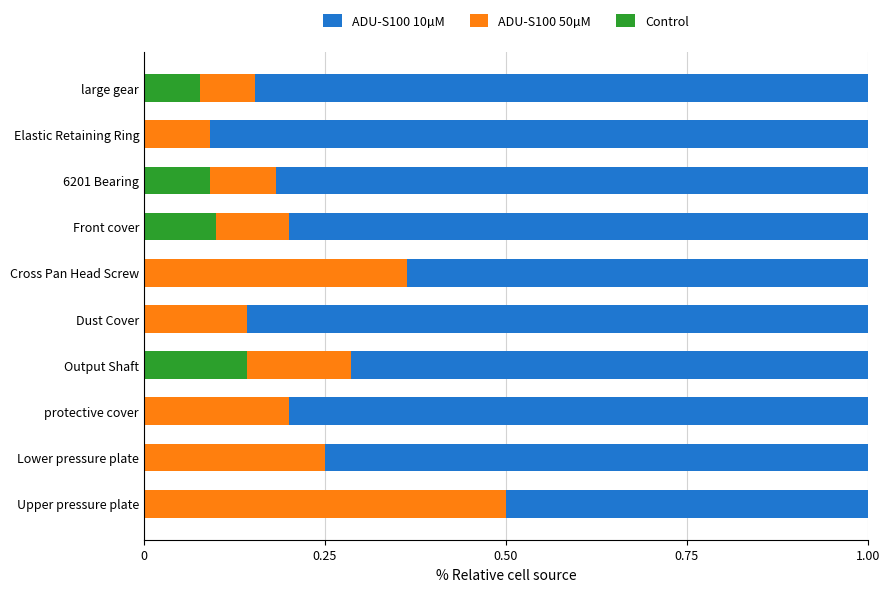

How many data points does each series have?

10